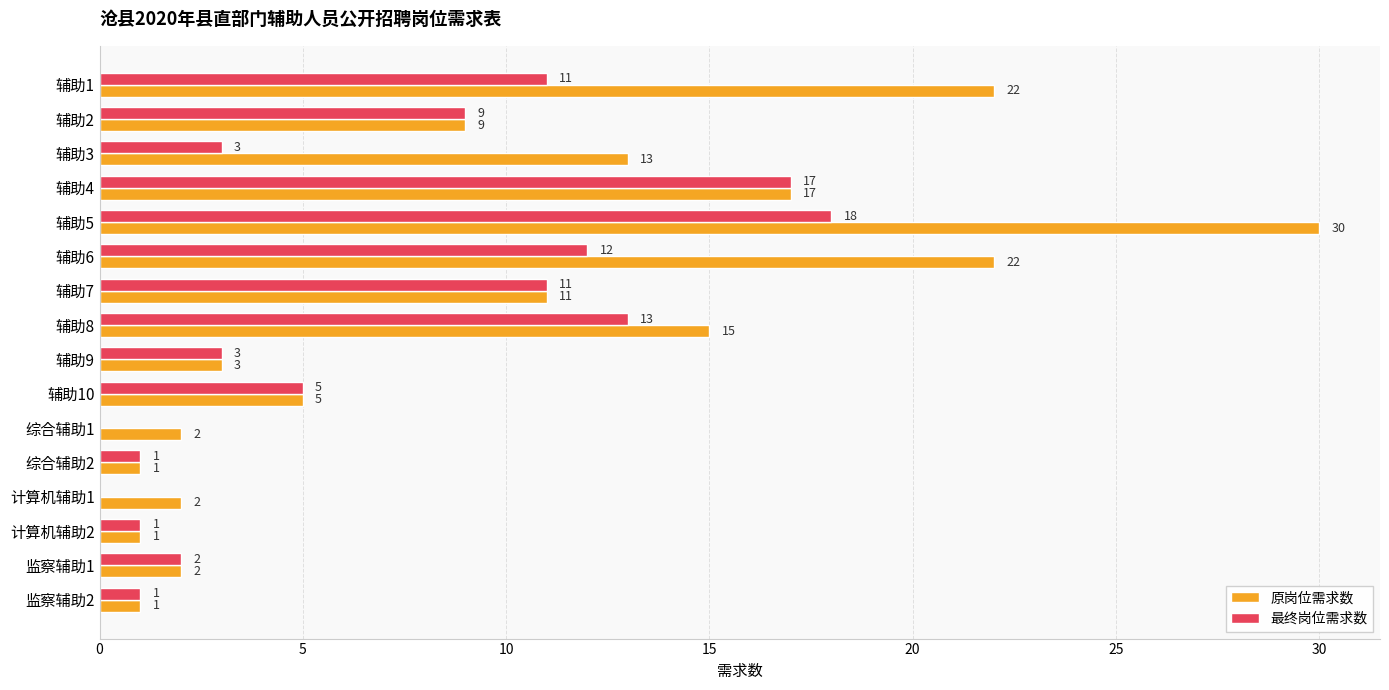

Is the value of 最终岗位需求数 at 辅助7 greater than the value of 原岗位需求数 at 辅助2?

Yes